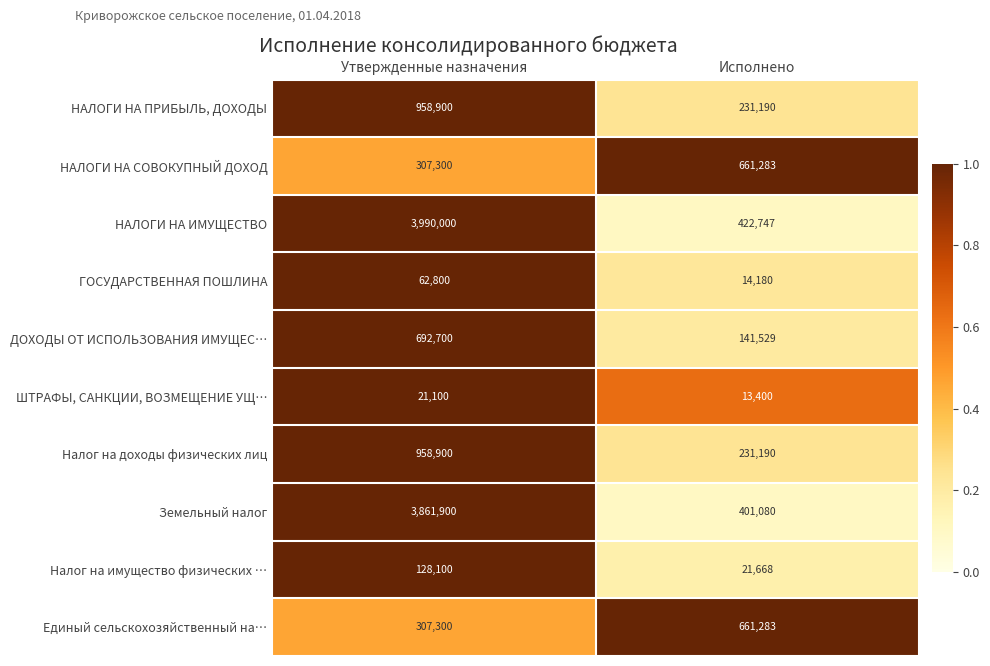

Is the value of Единый сельскохозяйственный на… at Исполнено greater than the value of НАЛОГИ НА СОВОКУПНЫЙ ДОХОД at Утвержденные назначения?

Yes